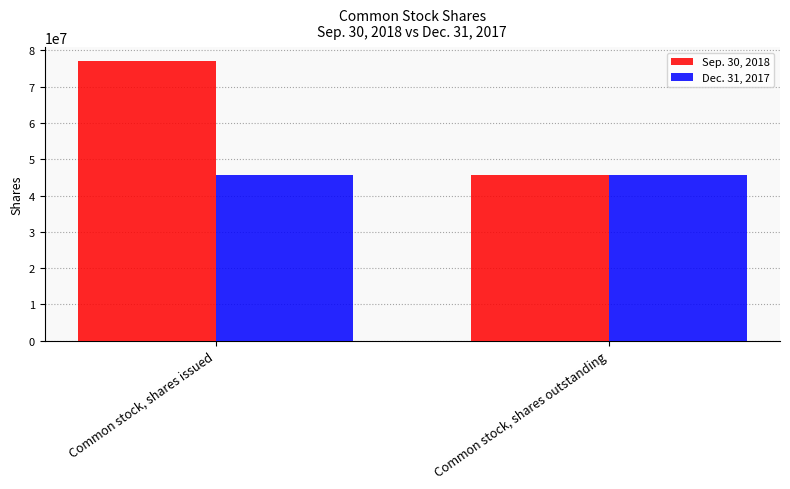

Which category has the highest value across all series?

Common stock, shares issued